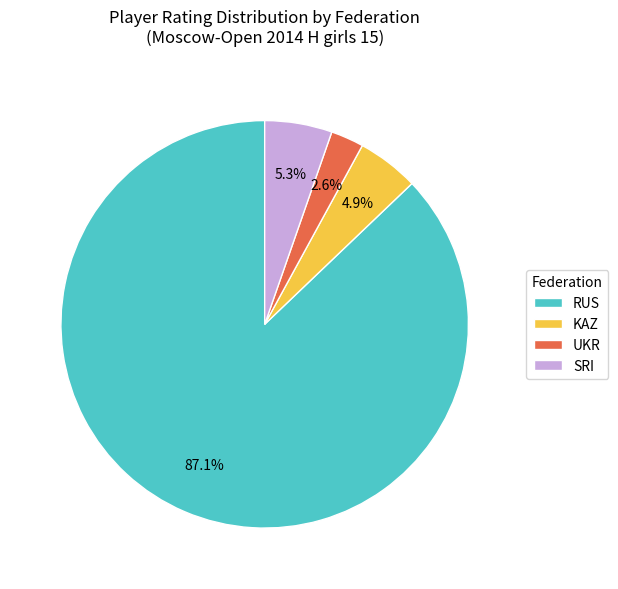

How many slices are in this pie chart?

4